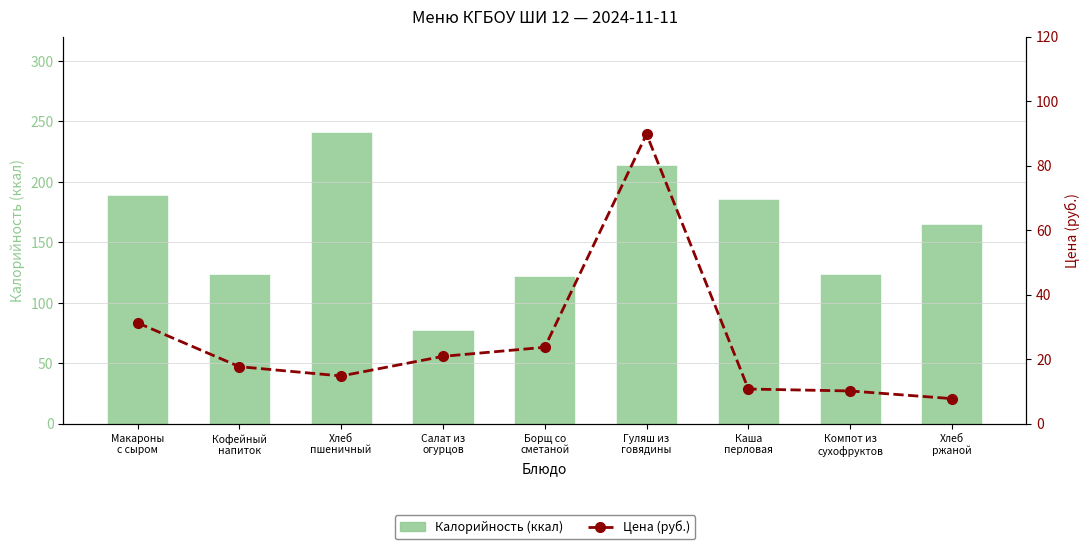

Reading right to left, list all the values displayed in this chart.

Калорийность (ккал): Хлеб
ржаной=165.0	Компот из
сухофруктов=124.0	Каша
перловая=186.0	Гуляш из
говядины=214.1	Борщ со
сметаной=122.0	Салат из
огурцов=78.0	Хлеб
пшеничный=241.7	Кофейный
напиток=124.0	Макароны
с сыром=189.0
Цена (руб.): Хлеб
ржаной=7.8	Компот из
сухофруктов=10.2	Каша
перловая=10.8	Гуляш из
говядины=89.8	Борщ со
сметаной=23.8	Салат из
огурцов=20.9	Хлеб
пшеничный=14.9	Кофейный
напиток=17.7	Макароны
с сыром=31.3